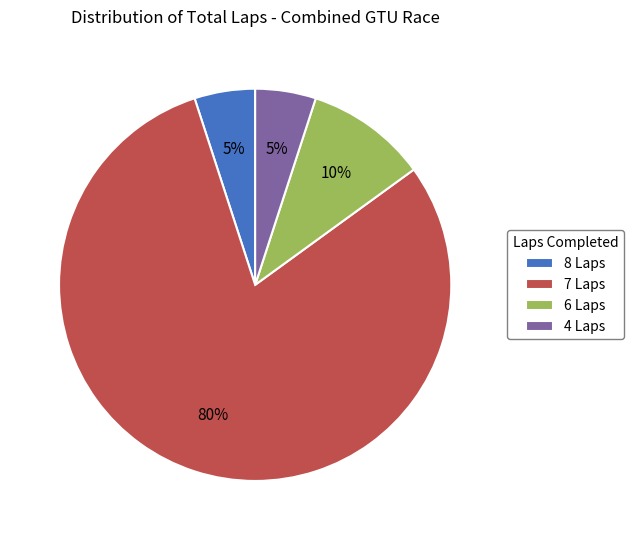

To the nearest percent, what is the average slice percentage?

25%